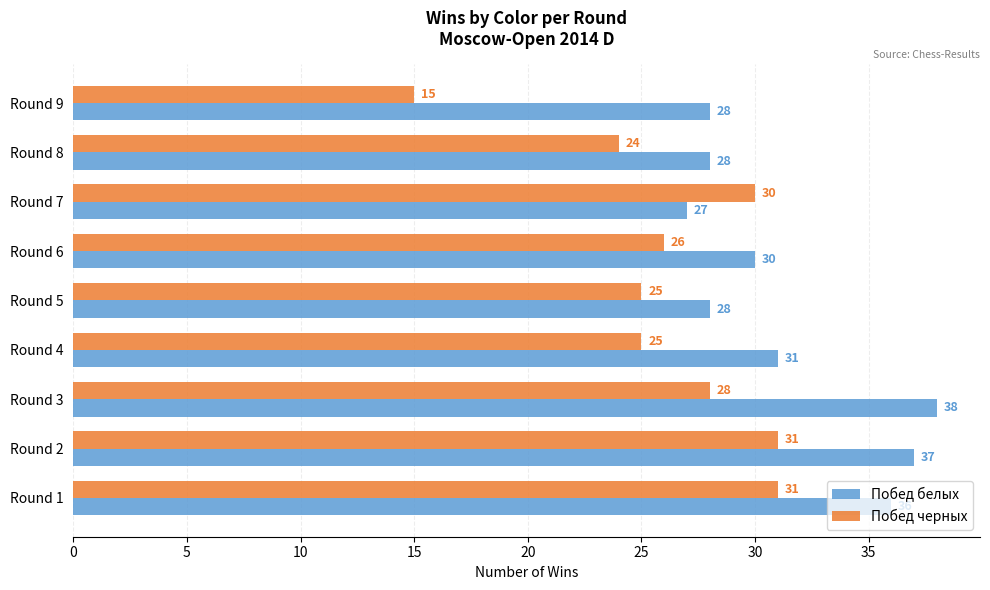

What is the highest value of the Побед черных series?

31